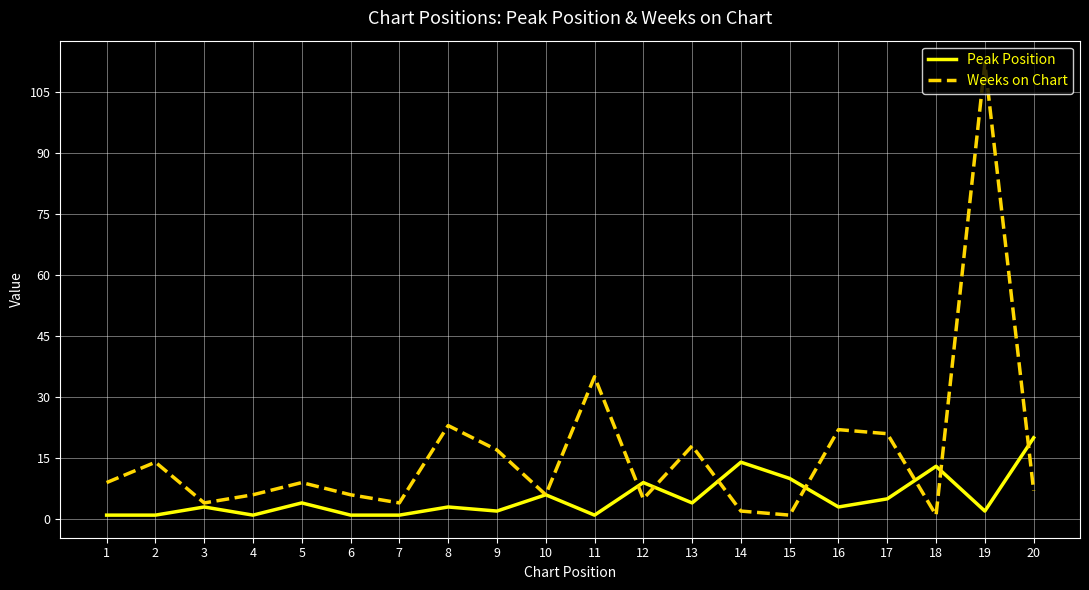

Which series has the widest spread of values?

Weeks on Chart